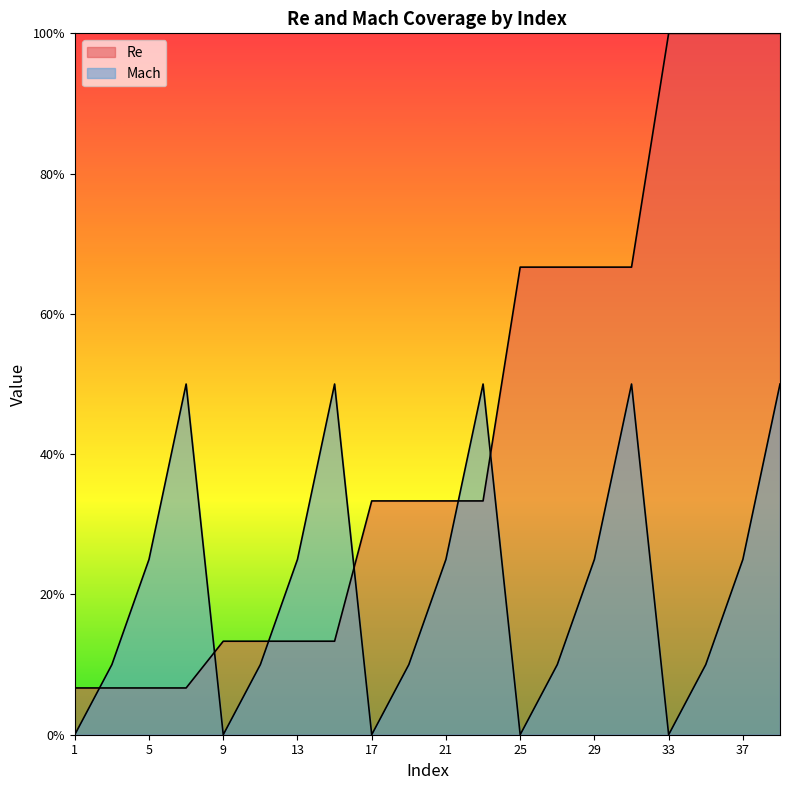

List the labels in order of Re value, largest first.

33, 35, 37, 39, 25, 27, 29, 31, 17, 19, 21, 23, 9, 11, 13, 15, 1, 3, 5, 7